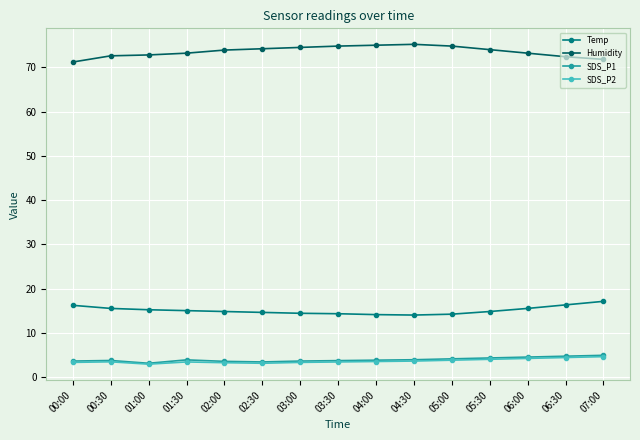

How many lines are shown in the chart?

4